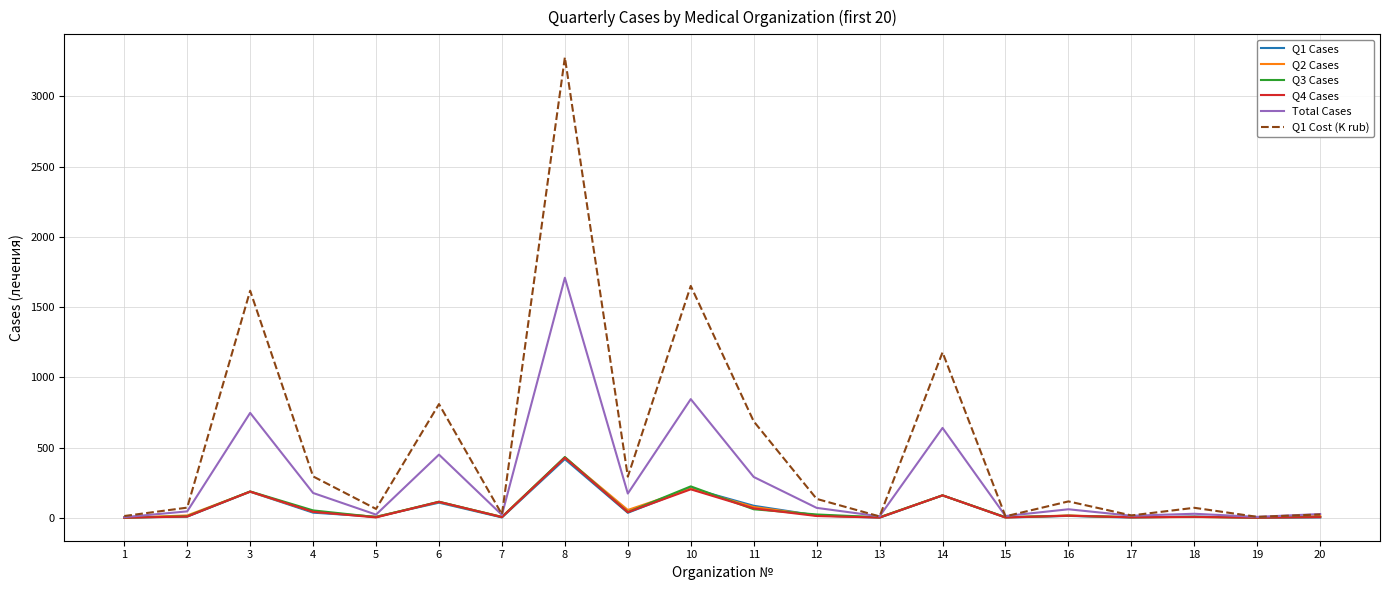

At which category is the sum across all series the highest?

8